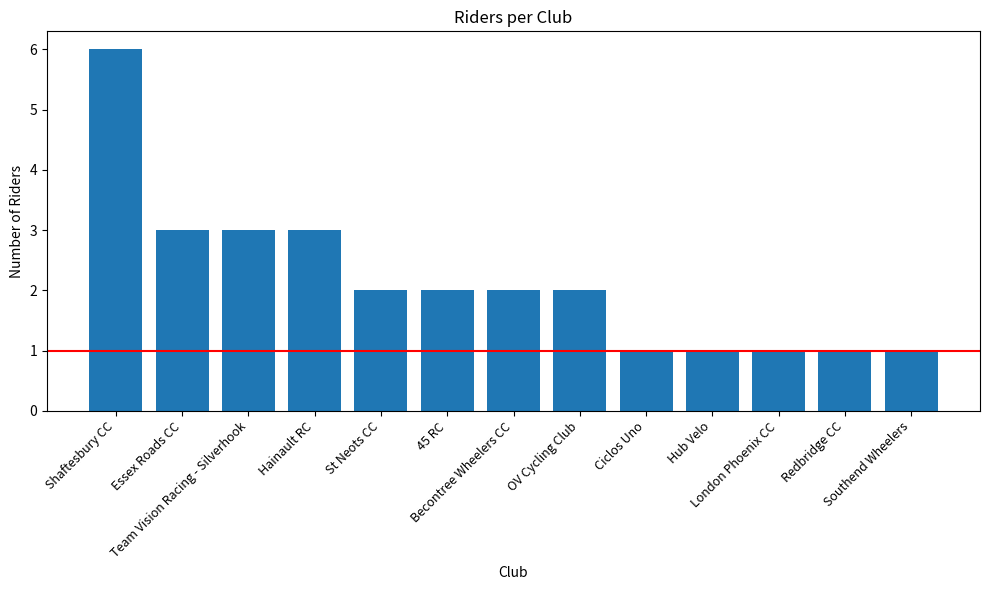

What is the difference between the maximum and minimum values?

5